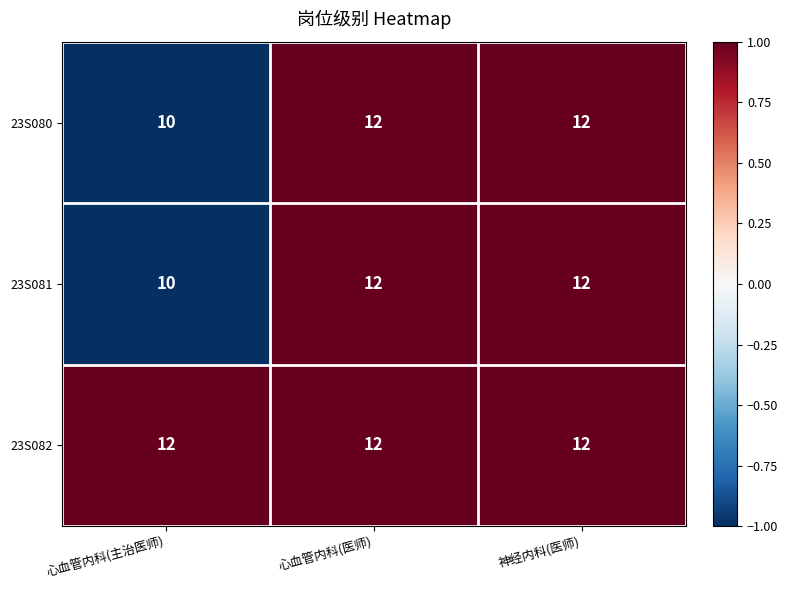

The value of 23S081 at 心血管内科(医师) is 6. True or false?

False